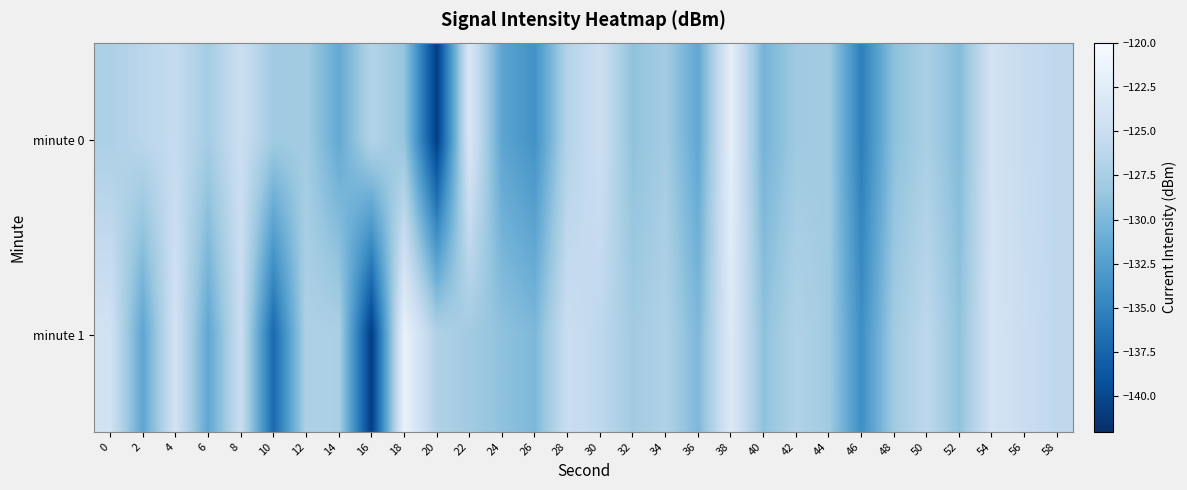

Which has a higher value, 56 or 18?

56